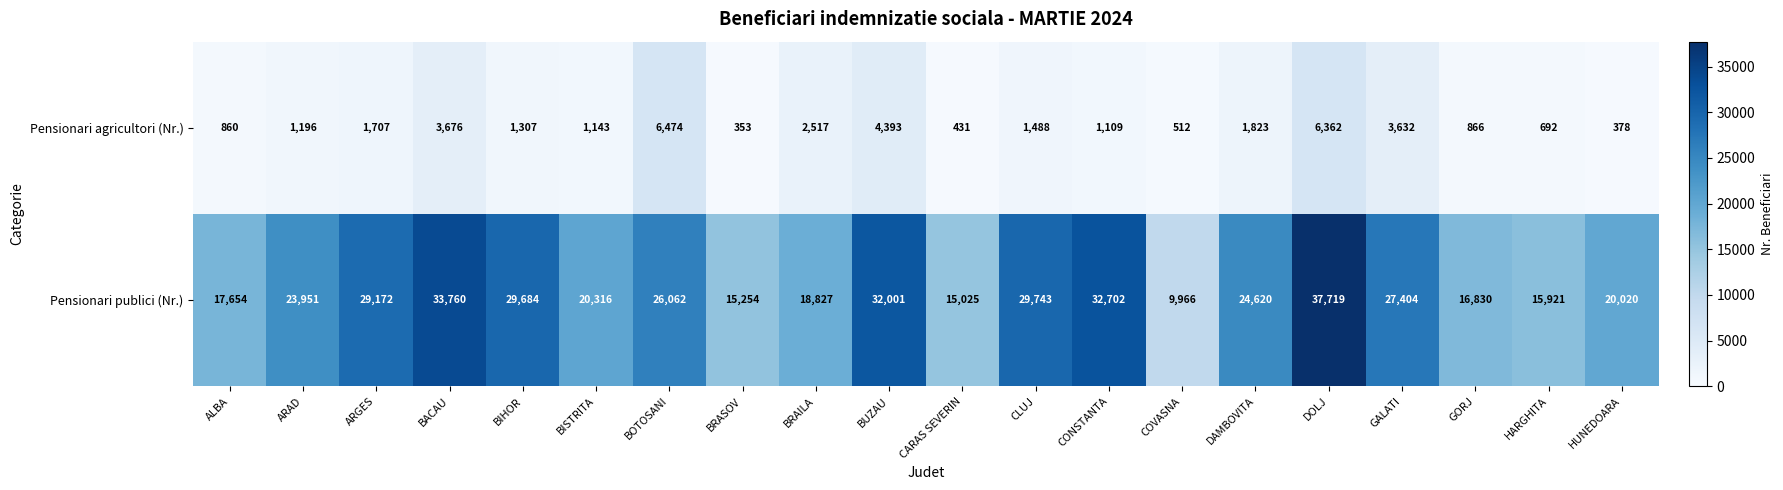

Rank the series by their average value, from highest to lowest.

Pensionari publici (Nr.), Pensionari agricultori (Nr.)